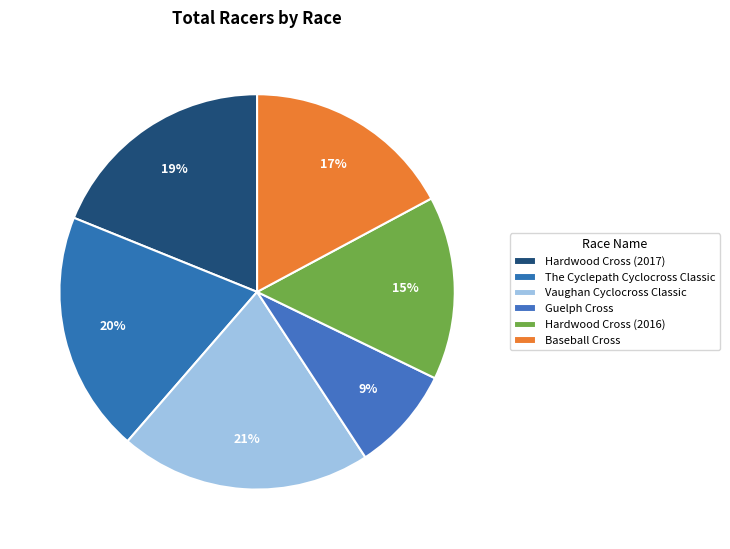

What percentage is NOT represented by Guelph Cross?

91.4%